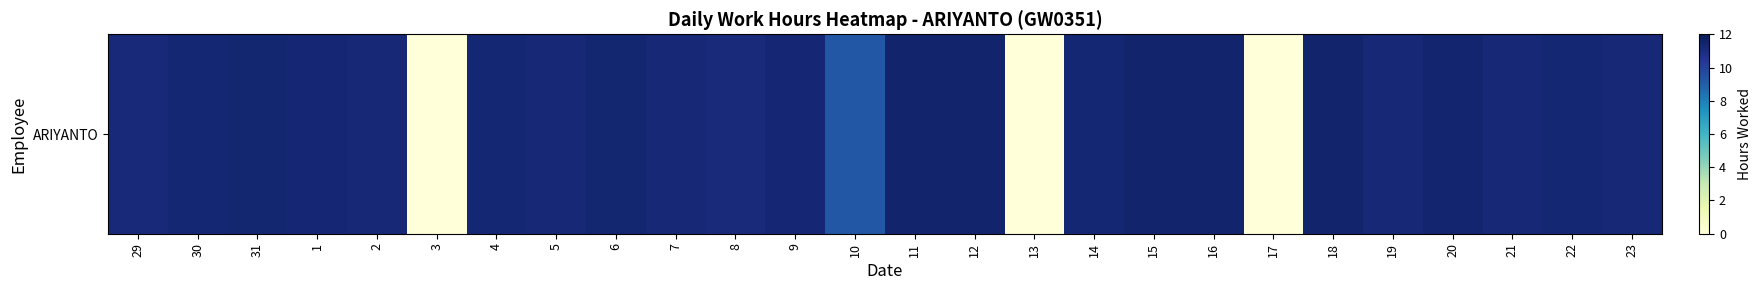

Reading left to right, what are all the values shown in this chart?

29=11.2	30=11.3	31=11.4	1=11.2	2=11.2	3=0.0	4=11.3	5=11.2	6=11.3	7=11.2	8=11.1	9=11.3	10=9.2	11=11.5	12=11.5	13=0.0	14=11.3	15=11.4	16=11.4	17=0.0	18=11.5	19=11.2	20=11.4	21=11.2	22=11.3	23=11.2